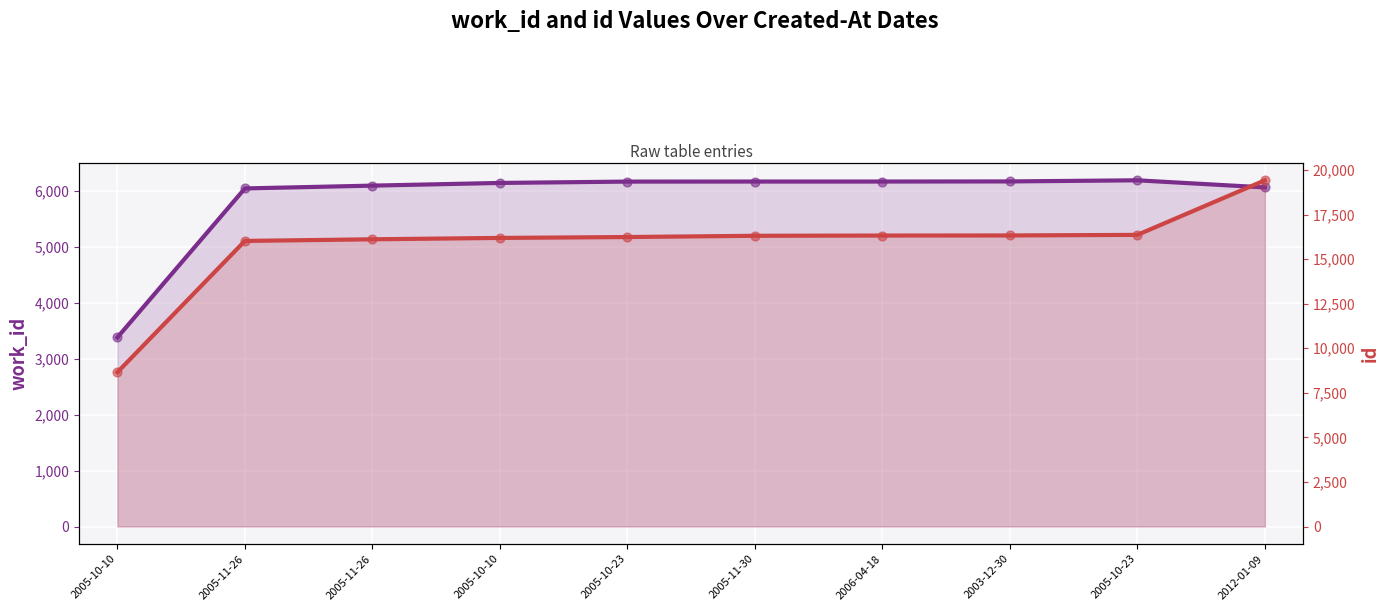

At which category is the sum across all series the highest?

2012-01-09